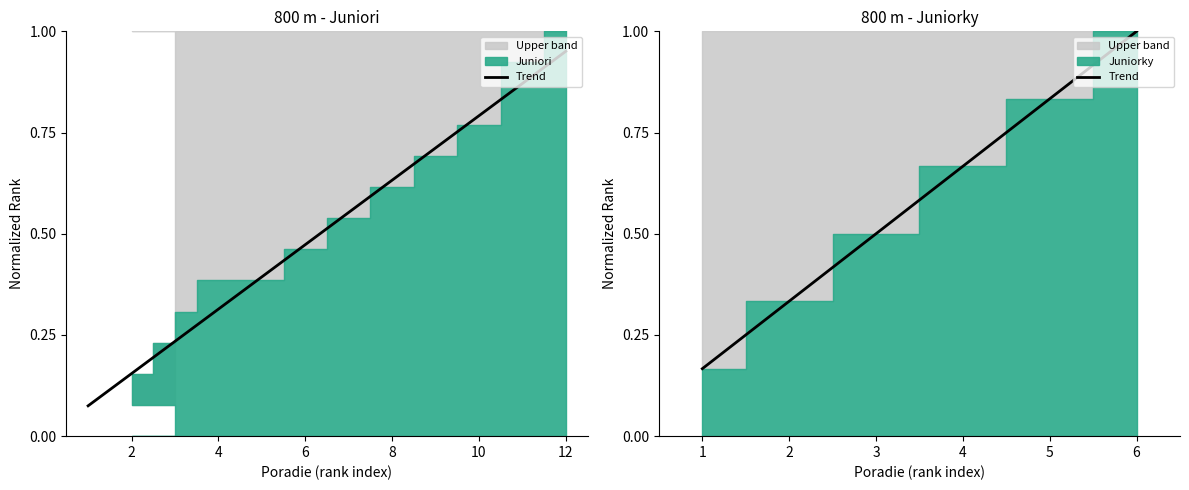

The value at 3 is 0.3. True or false?

False